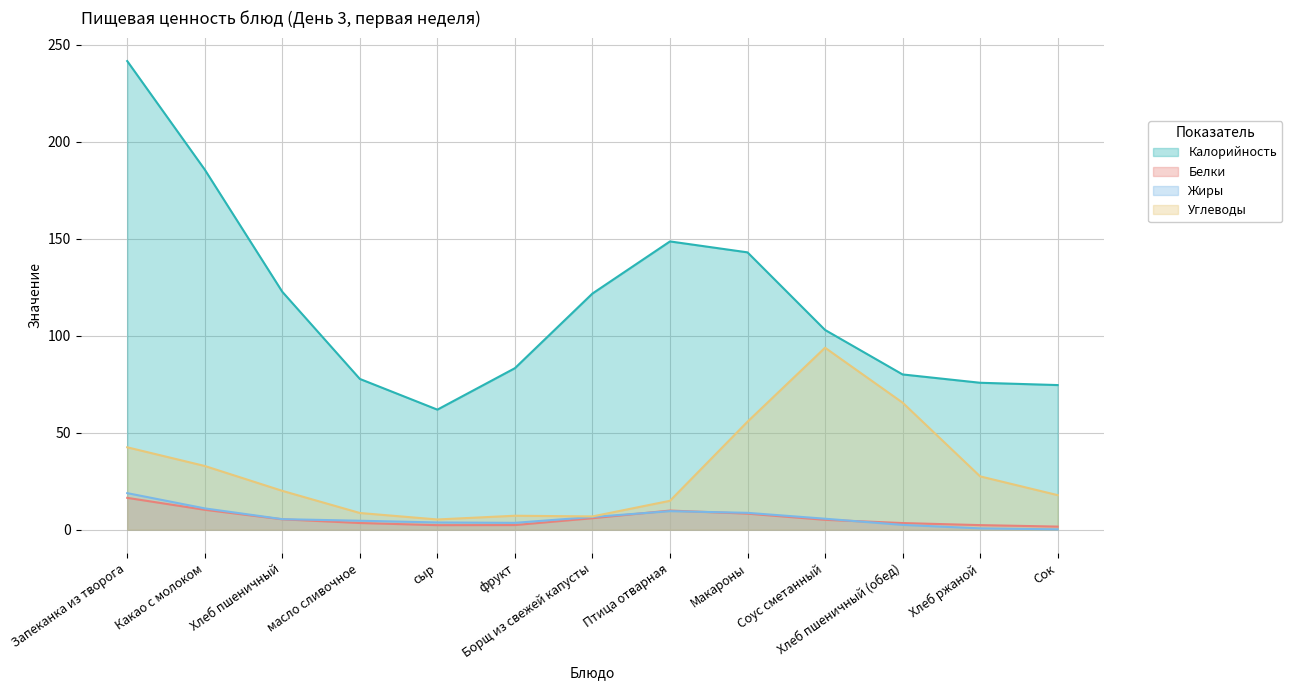

Which series has the largest total across all categories?

Калорийность